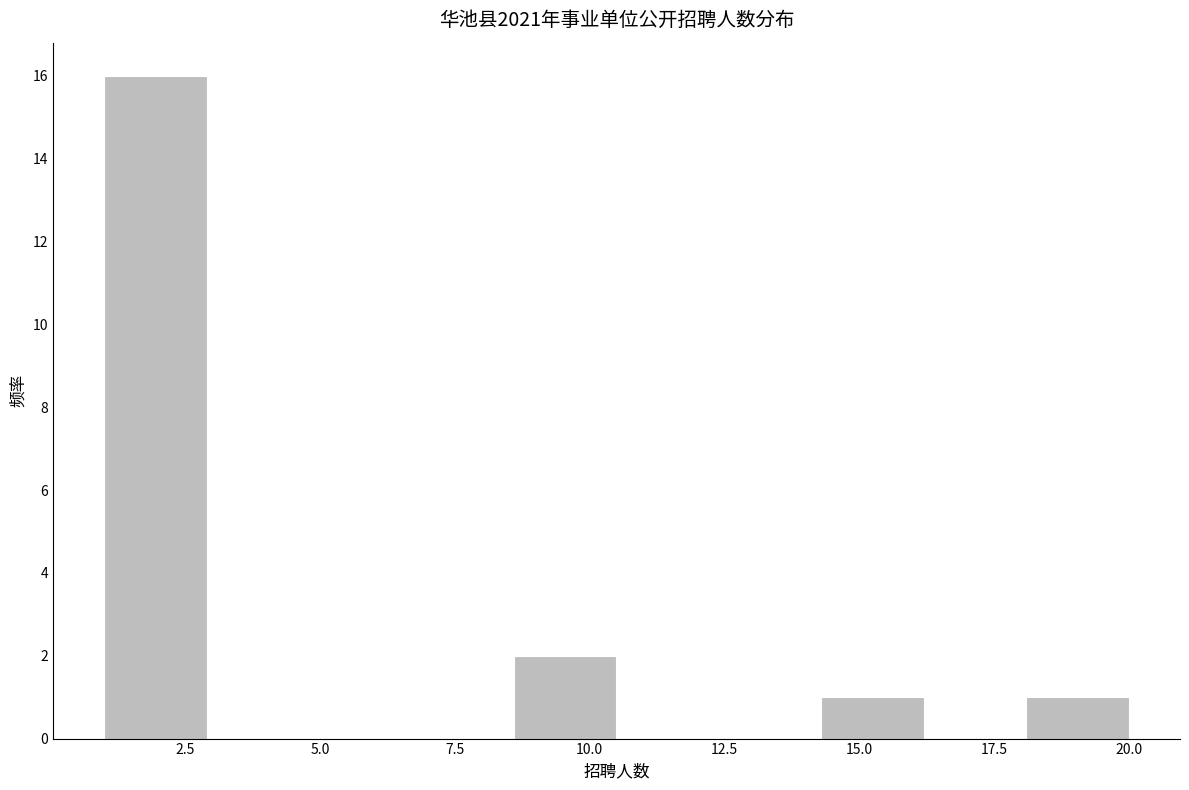

Around what value on the x-axis is the tallest bar? Give the approximate position of its centre, as read against the axis.

2.0